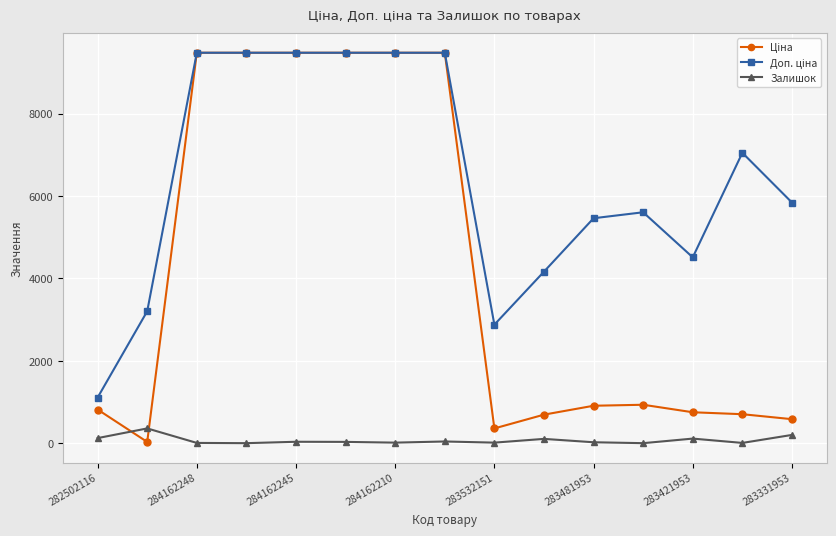

True or false: Залишок has more than 1 interior local peaks.

True